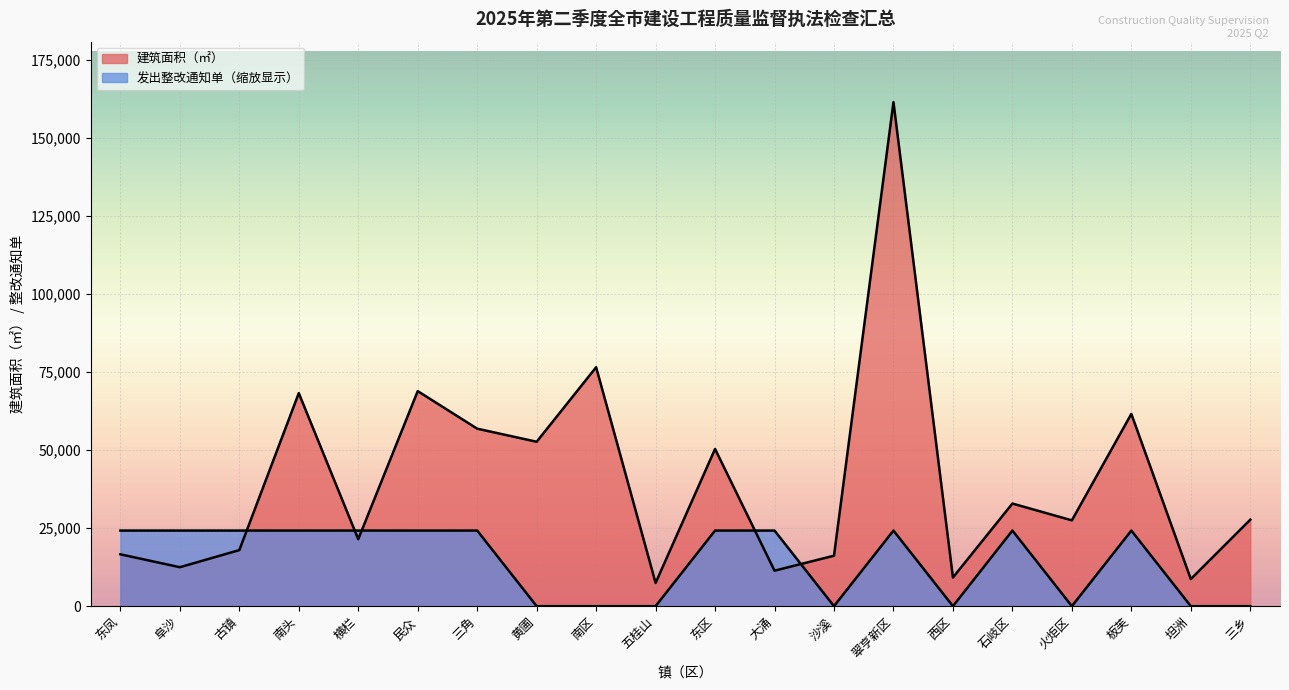

What is the difference between the maximum and minimum values in the 建筑面积（㎡） series?

153951.2